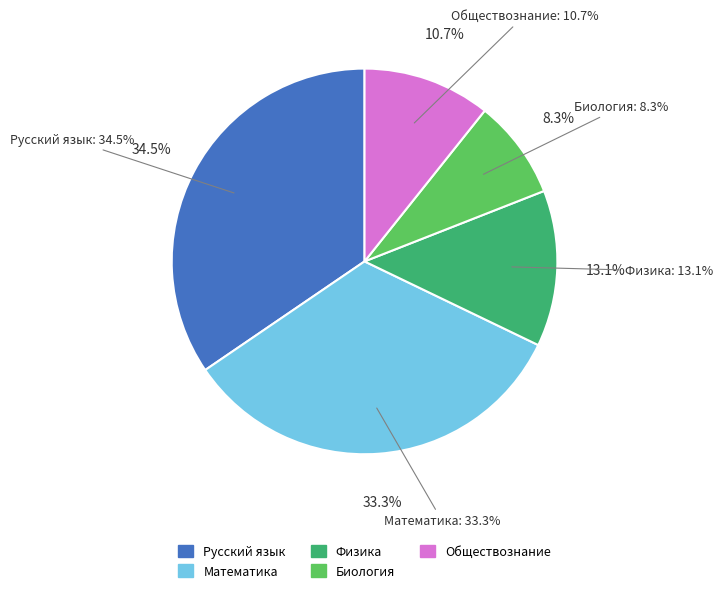

To the nearest percent, what is the difference between the largest and smallest slice percentages?

26%